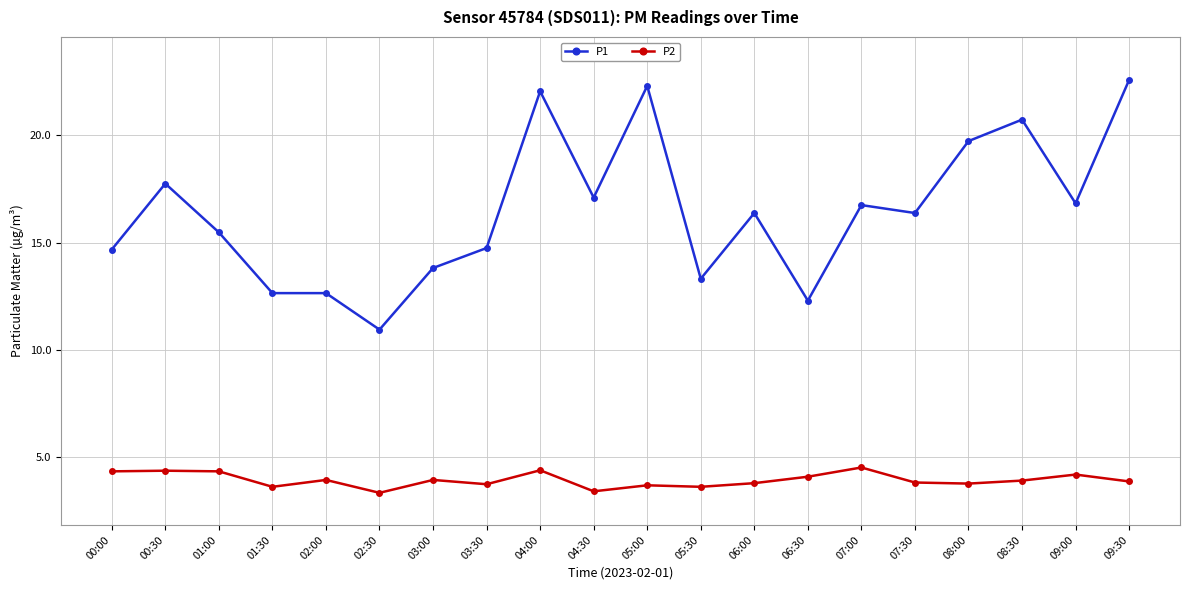

True or false: P1 has more than 2 points higher than both neighbors.

True